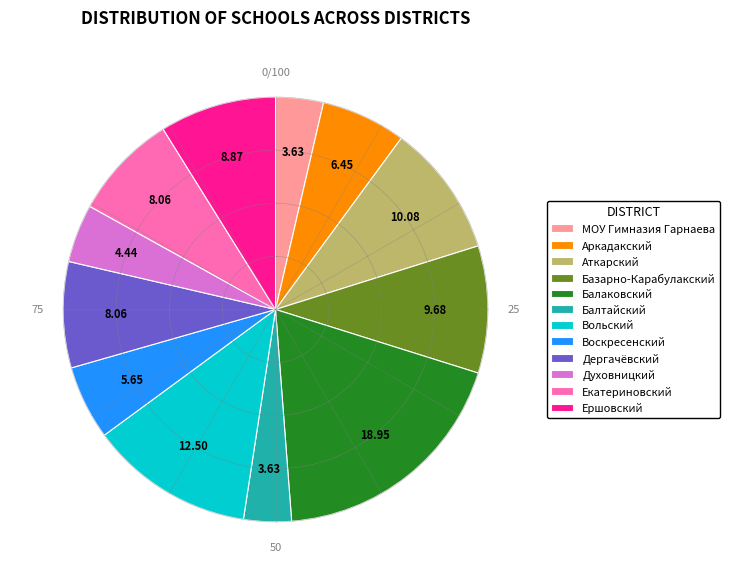

Which slice is the largest?

Балаковский